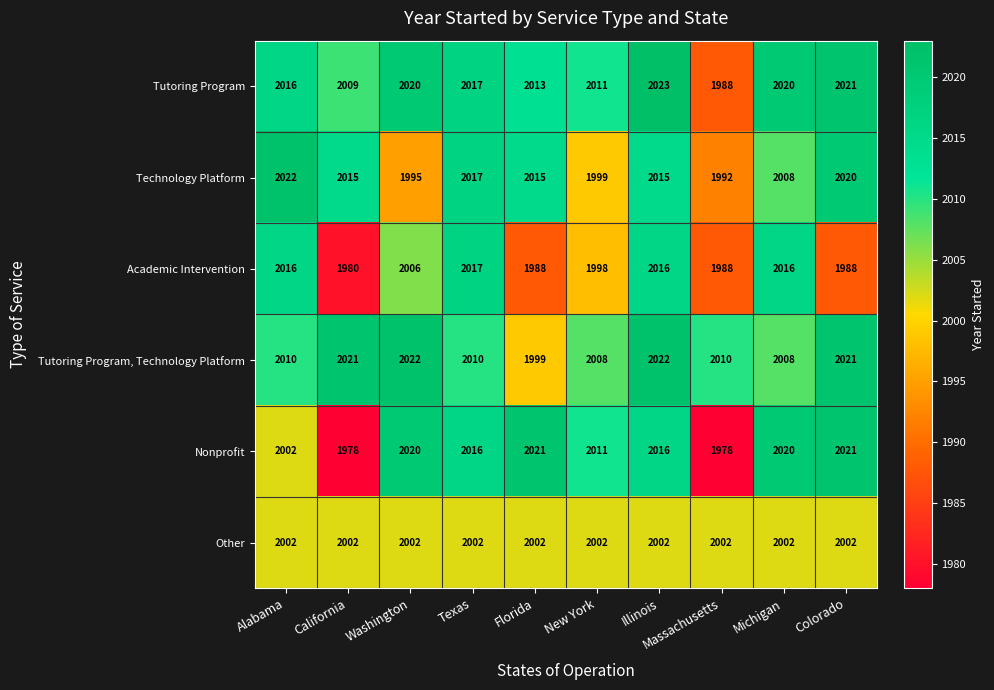

Which label corresponds to the largest value in the chart?

Illinois